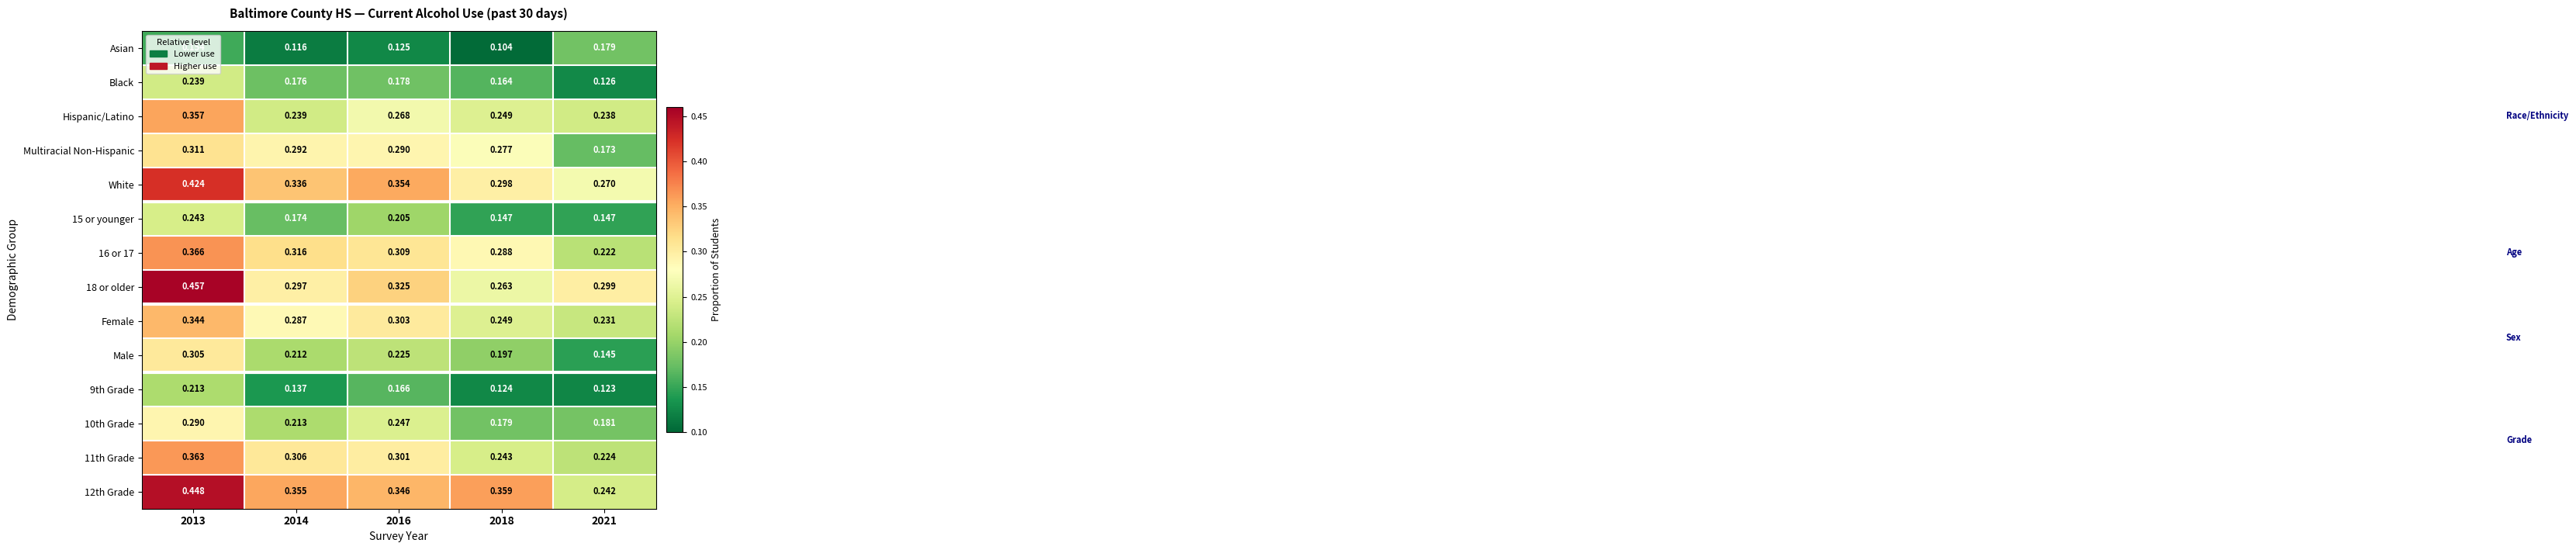

Which series has the largest total across all categories?

12th Grade